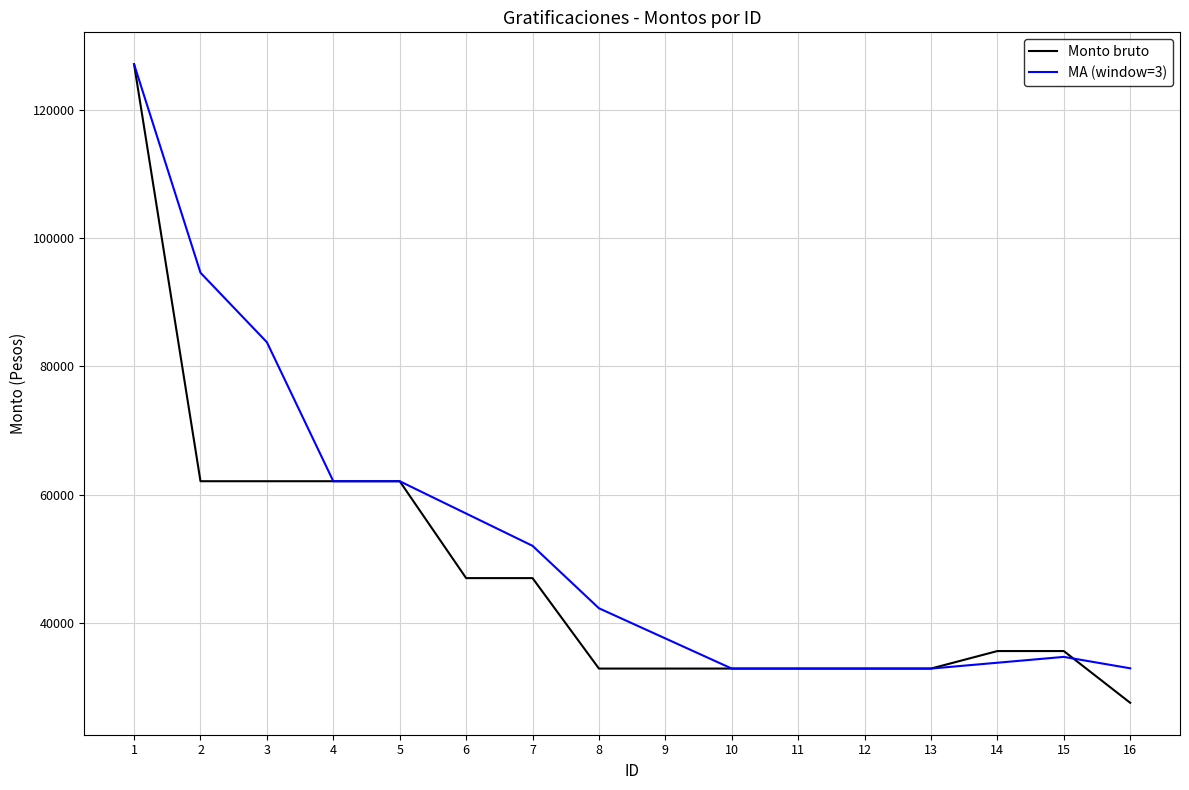

What value does the Monto bruto series have at 2?

62101.3